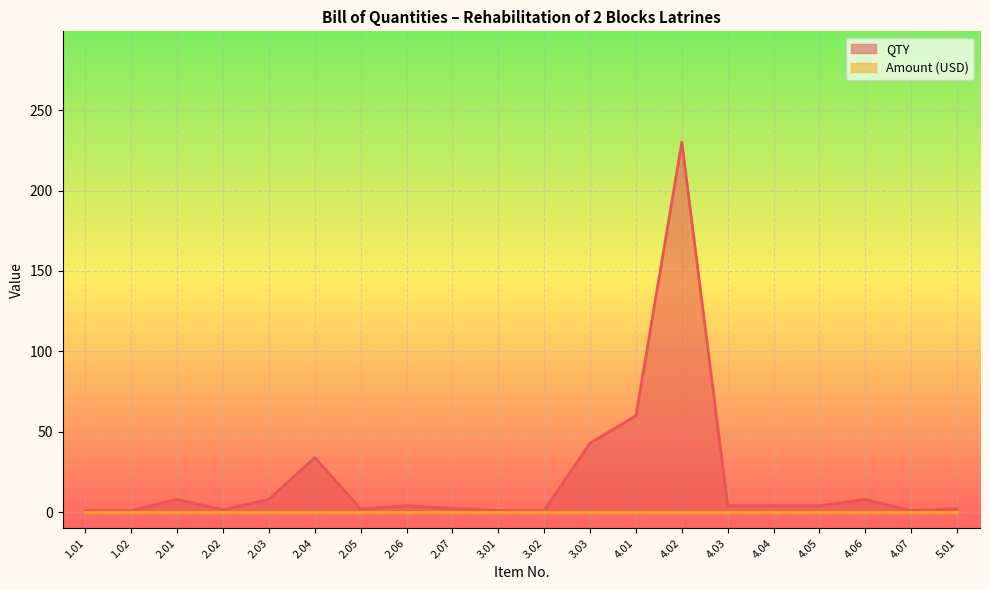

List the labels in order of value, largest first.

4.02, 4.01, 3.03, 2.04, 2.01, 2.03, 4.06, 2.06, 4.03, 4.04, 4.05, 2.07, 2.05, 5.01, 2.02, 1.01, 1.02, 3.01, 3.02, 4.07